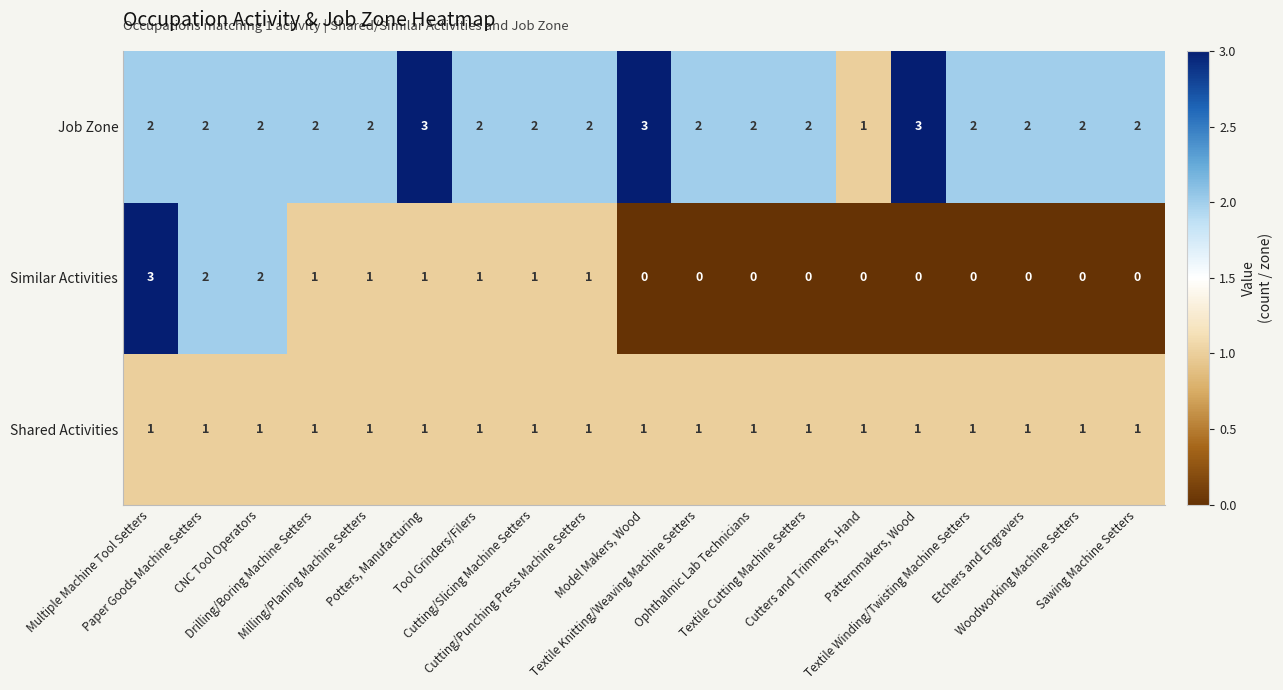

Rank the series by their average value, from lowest to highest.

Similar Activities, Shared Activities, Job Zone